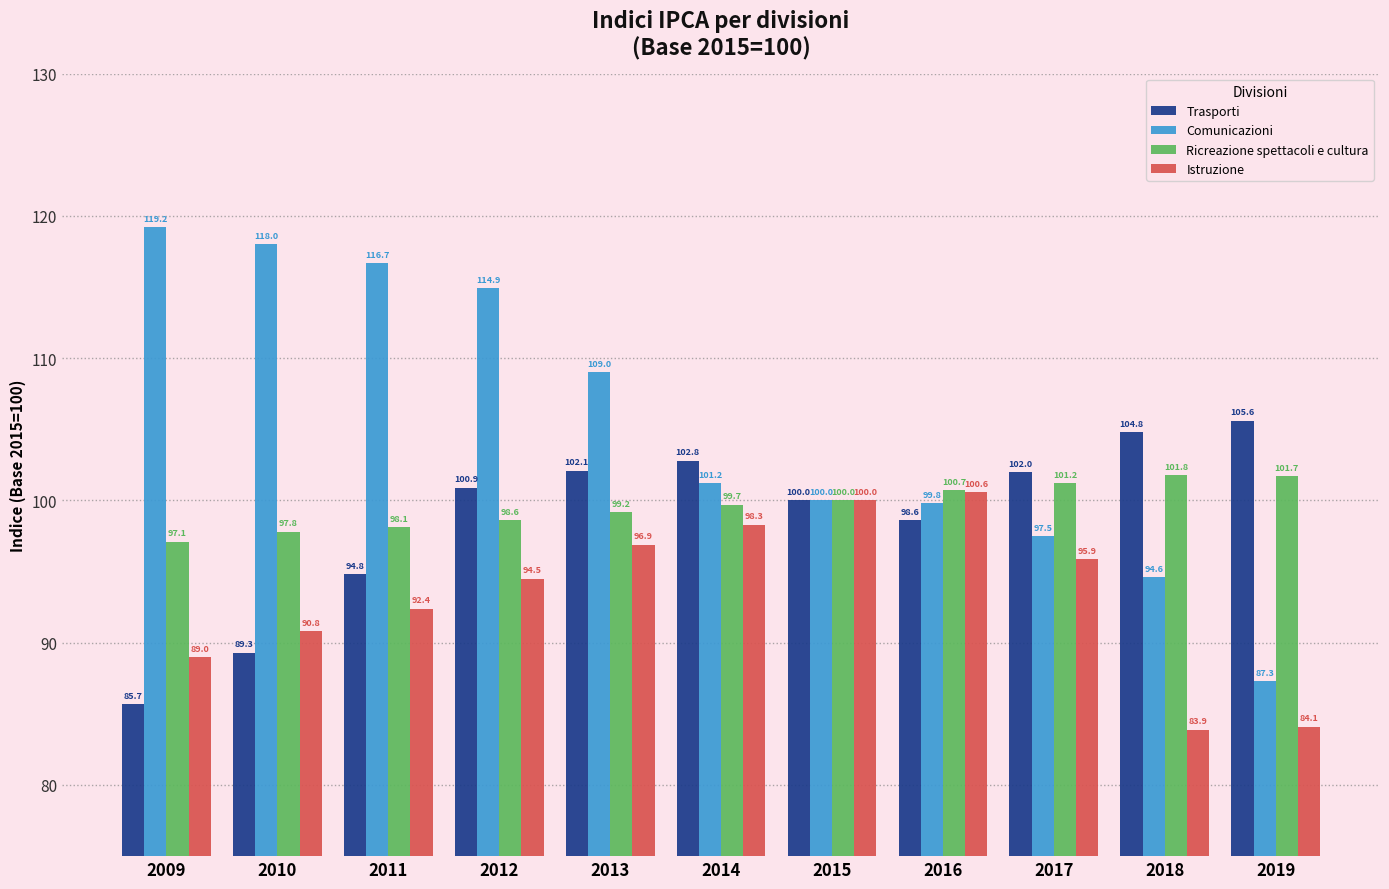

Reading right to left, list all the values displayed in this chart.

Trasporti: 2019=105.6	2018=104.8	2017=102.0	2016=98.6	2015=100.0	2014=102.8	2013=102.1	2012=100.9	2011=94.8	2010=89.3	2009=85.7
Comunicazioni: 2019=87.3	2018=94.6	2017=97.5	2016=99.8	2015=100.0	2014=101.2	2013=109.0	2012=114.9	2011=116.7	2010=118.0	2009=119.2
Ricreazione spettacoli e cultura: 2019=101.7	2018=101.8	2017=101.2	2016=100.7	2015=100.0	2014=99.7	2013=99.2	2012=98.6	2011=98.1	2010=97.8	2009=97.1
Istruzione: 2019=84.1	2018=83.9	2017=95.9	2016=100.6	2015=100.0	2014=98.3	2013=96.9	2012=94.5	2011=92.4	2010=90.8	2009=89.0